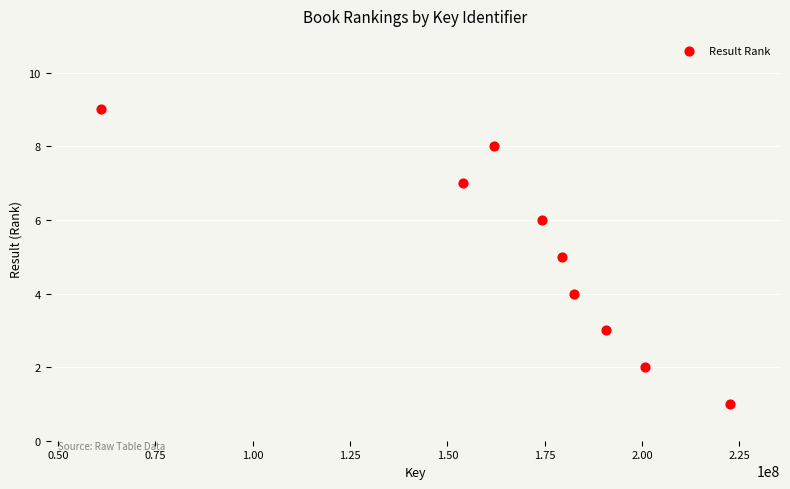

What is the average Y value?

5